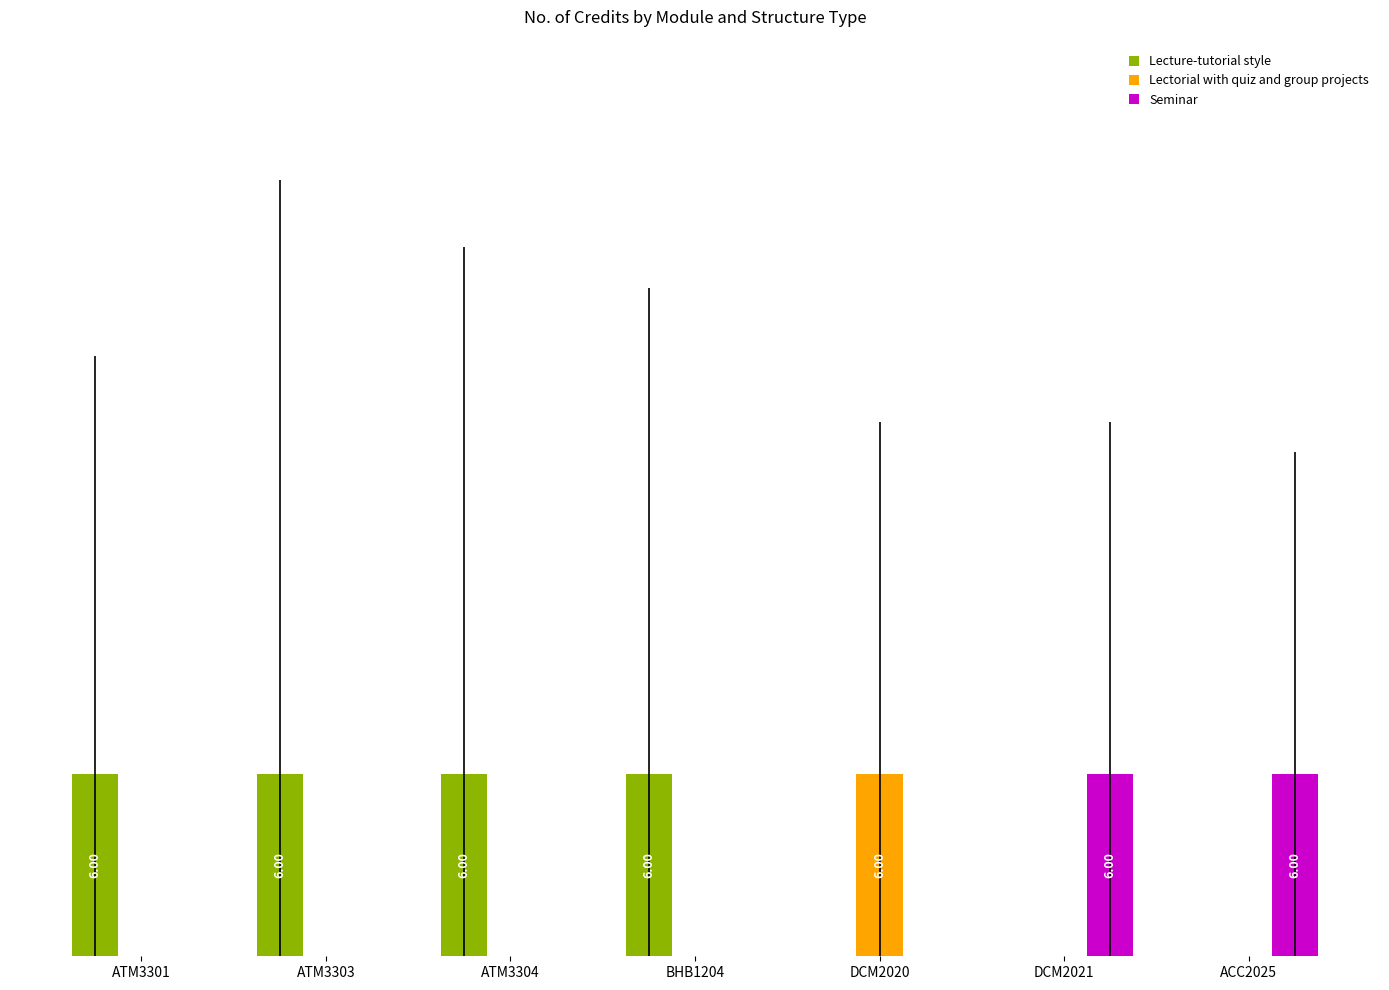

Which label corresponds to the smallest value in the chart?

DCM2020